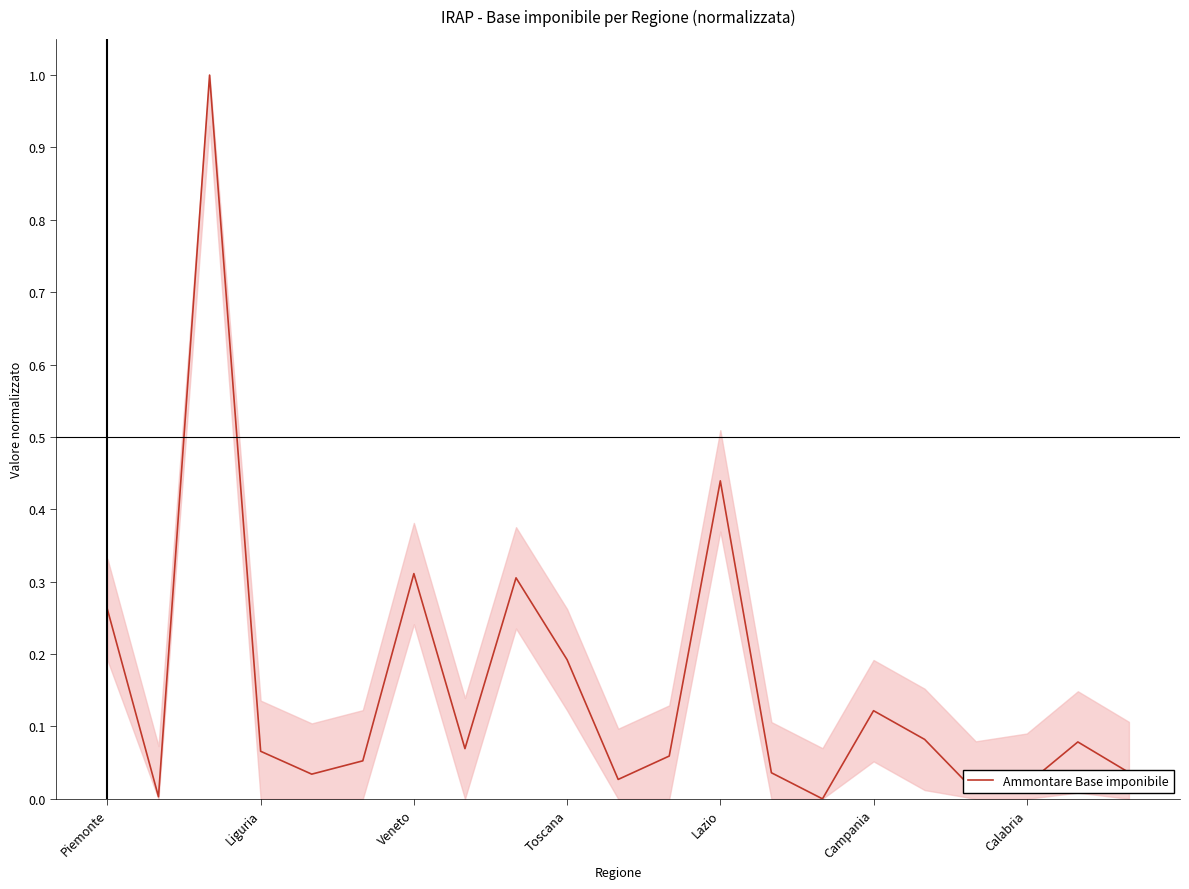

What is the maximum value shown in the chart?

1.0